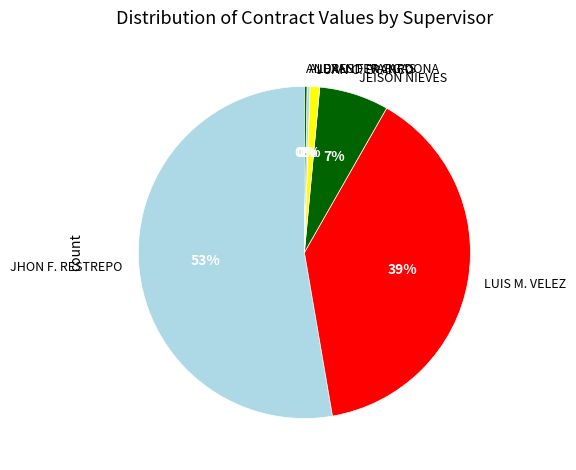

Between LUIS M. VELEZ and ALEXANDER CARDONA, which is larger?

LUIS M. VELEZ